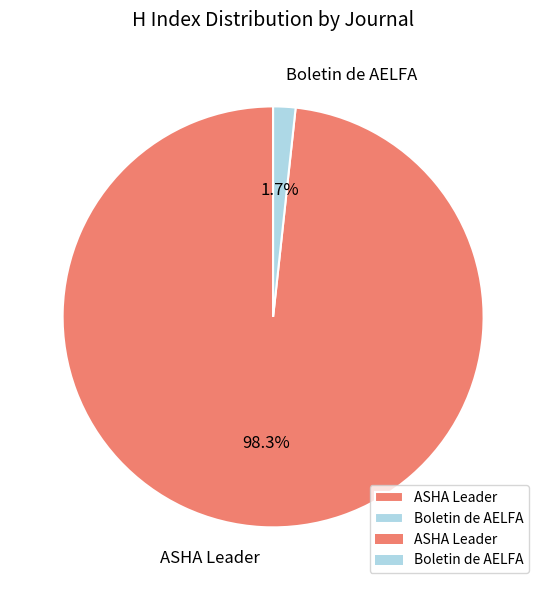

How many segments does this pie chart have?

2